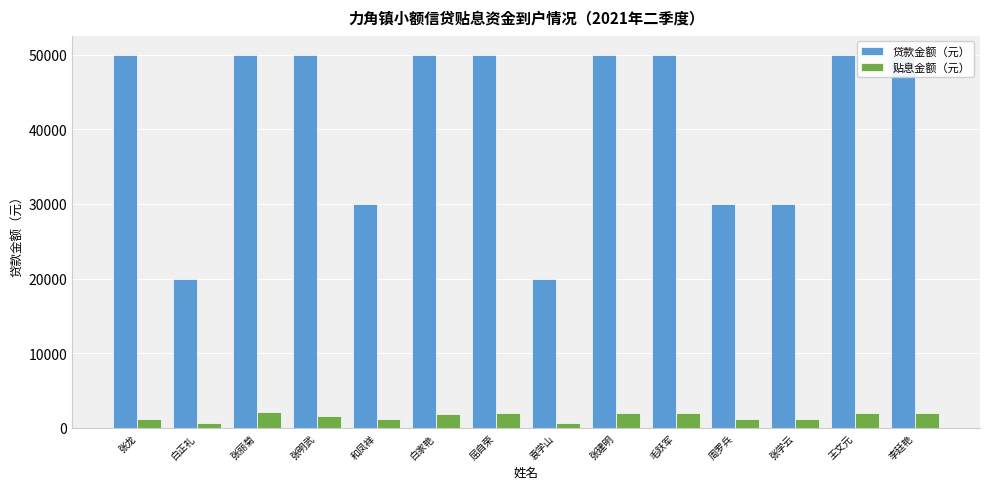

What is the sum of the 贴息金额（元） values at 张丽菊 and 袁学山?

2823.9